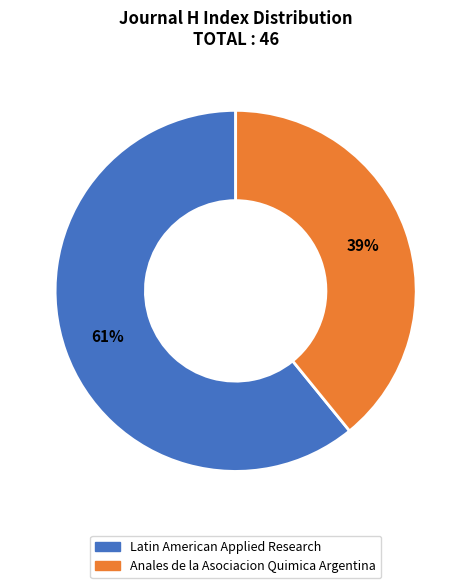

To the nearest percent, what percentage of the pie is Anales de la Asociacion Quimica Argentina?

39%